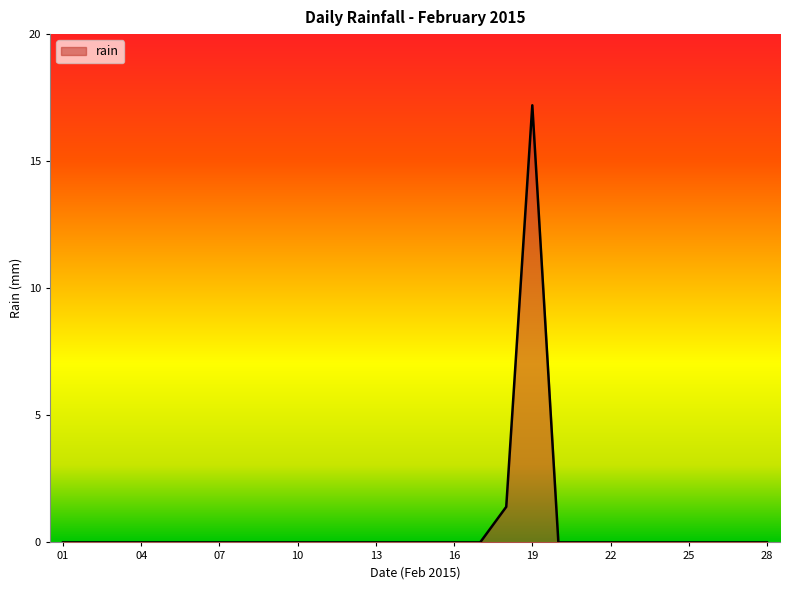

What is the difference between the maximum and minimum values?

17.2